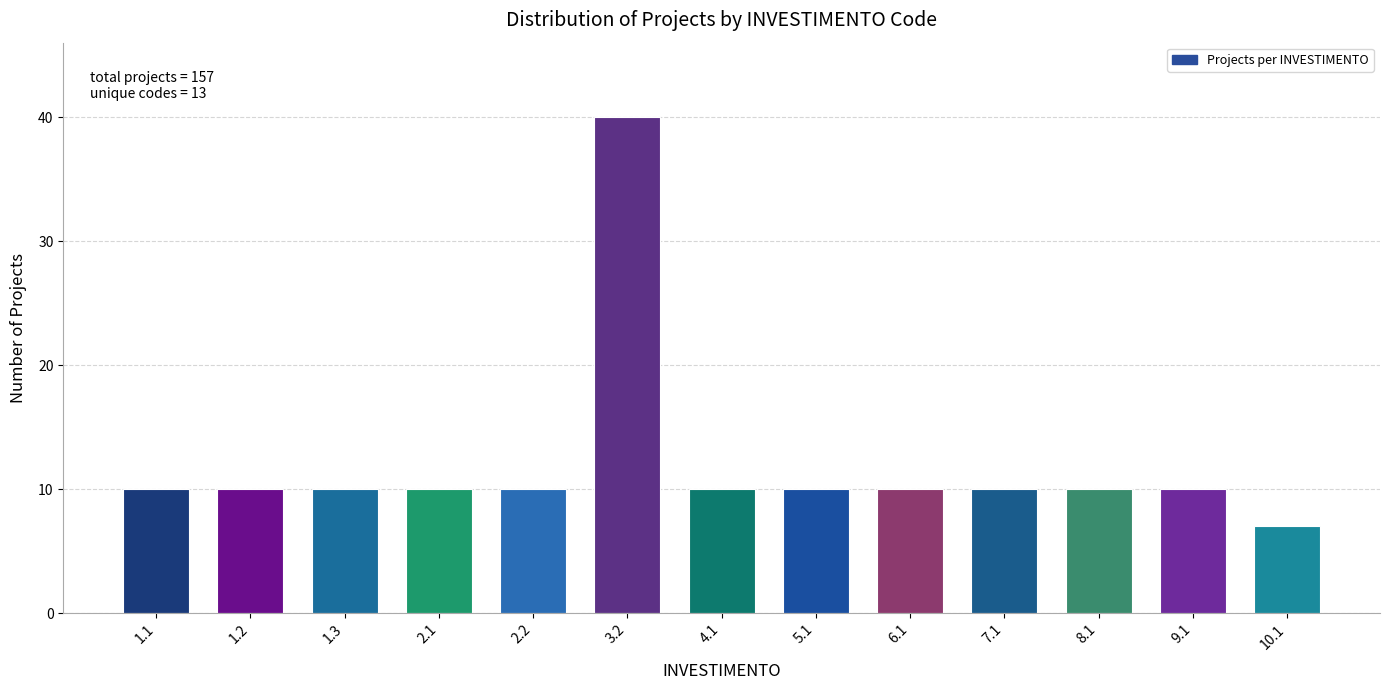

Reading left to right, extract all data points from this chart.

10	10	10	10	10	40	10	10	10	10	10	10	7